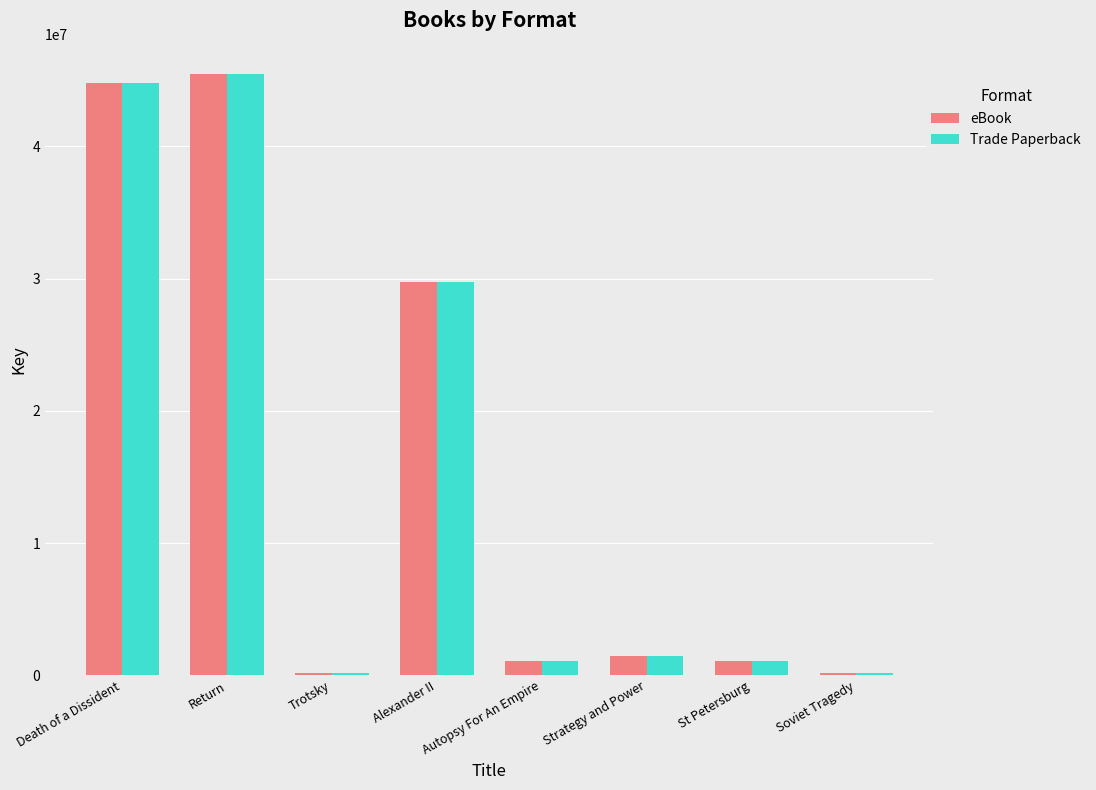

At how many categories does at least one series exceed 26480530?

3